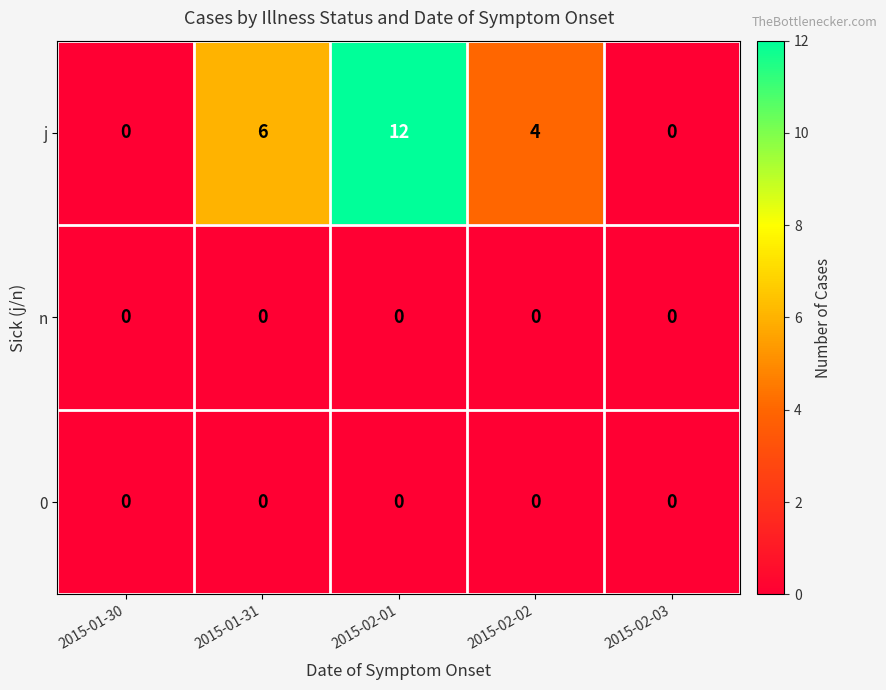

The 0 series shows 0 at 2015-02-03. True or false?

True